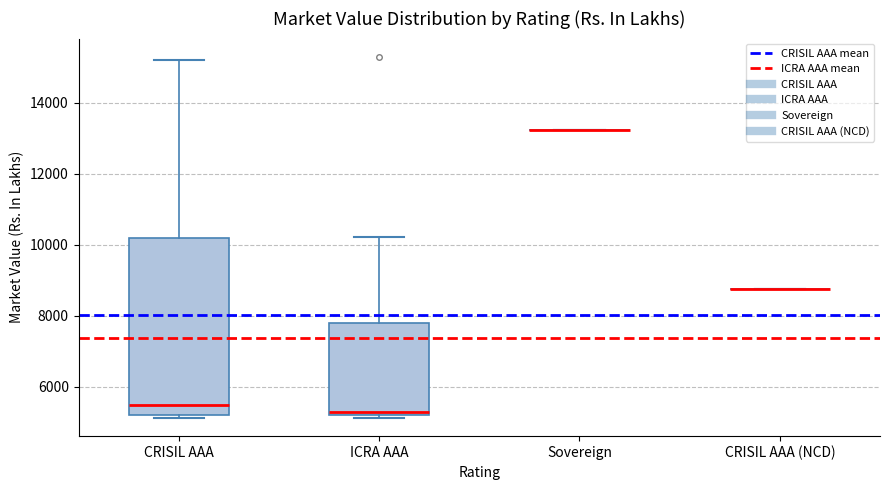

Reading left to right, transcribe this box plot: for each box, give where its median line is, the range the box spans, and where its two whiskers end, as read against the y-axis. The values are not printed on the chart, so give them approximately, as read against the axis.

CRISIL AAA: median 5400, box 5200 to 10200, whiskers 5200 (just below the box's lower edge) to 15200
ICRA AAA: median 5200 (just above the box's lower edge), box 5200 to 7800, whiskers 5200 (just below the box's lower edge) to 10200
Sovereign: box collapsed to a line at 13200, whiskers 13200 to 13200
CRISIL AAA (NCD): box collapsed to a line at 8800, whiskers 8800 to 8800